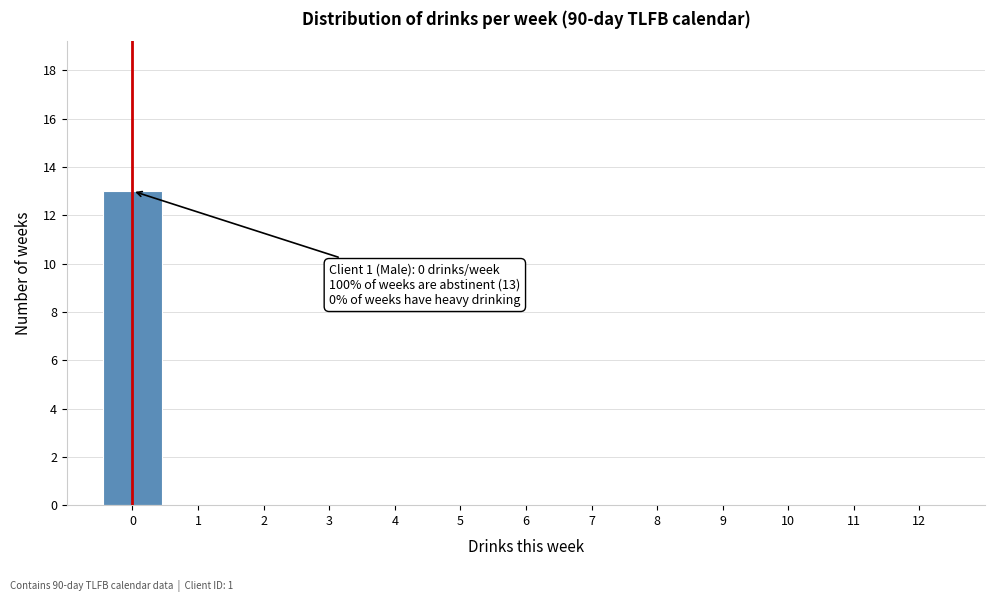

Over which range of the x-axis is the bar tallest?

-0.5 to 0.5